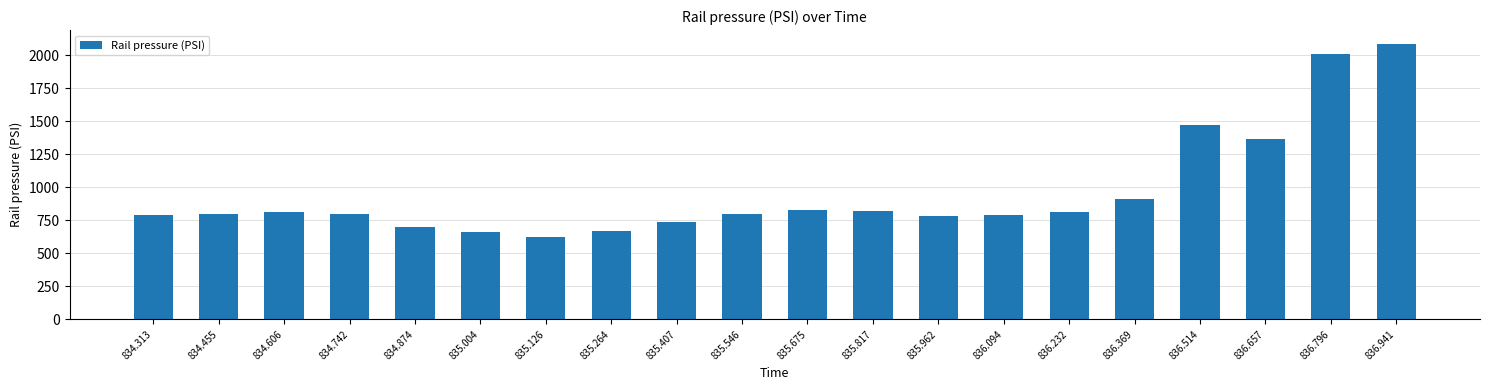

The chart shows a value of 337.9 at 836.094. True or false?

False